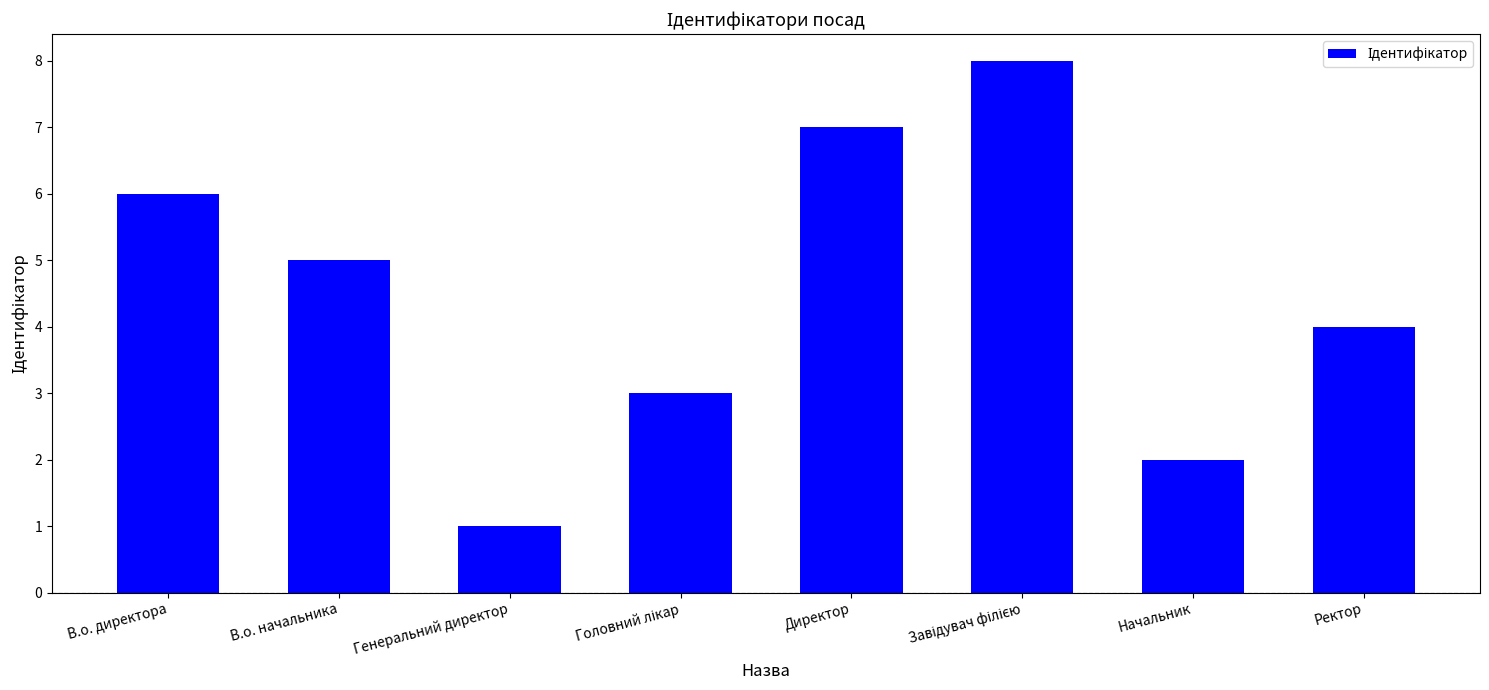

How many series are shown in this chart?

1